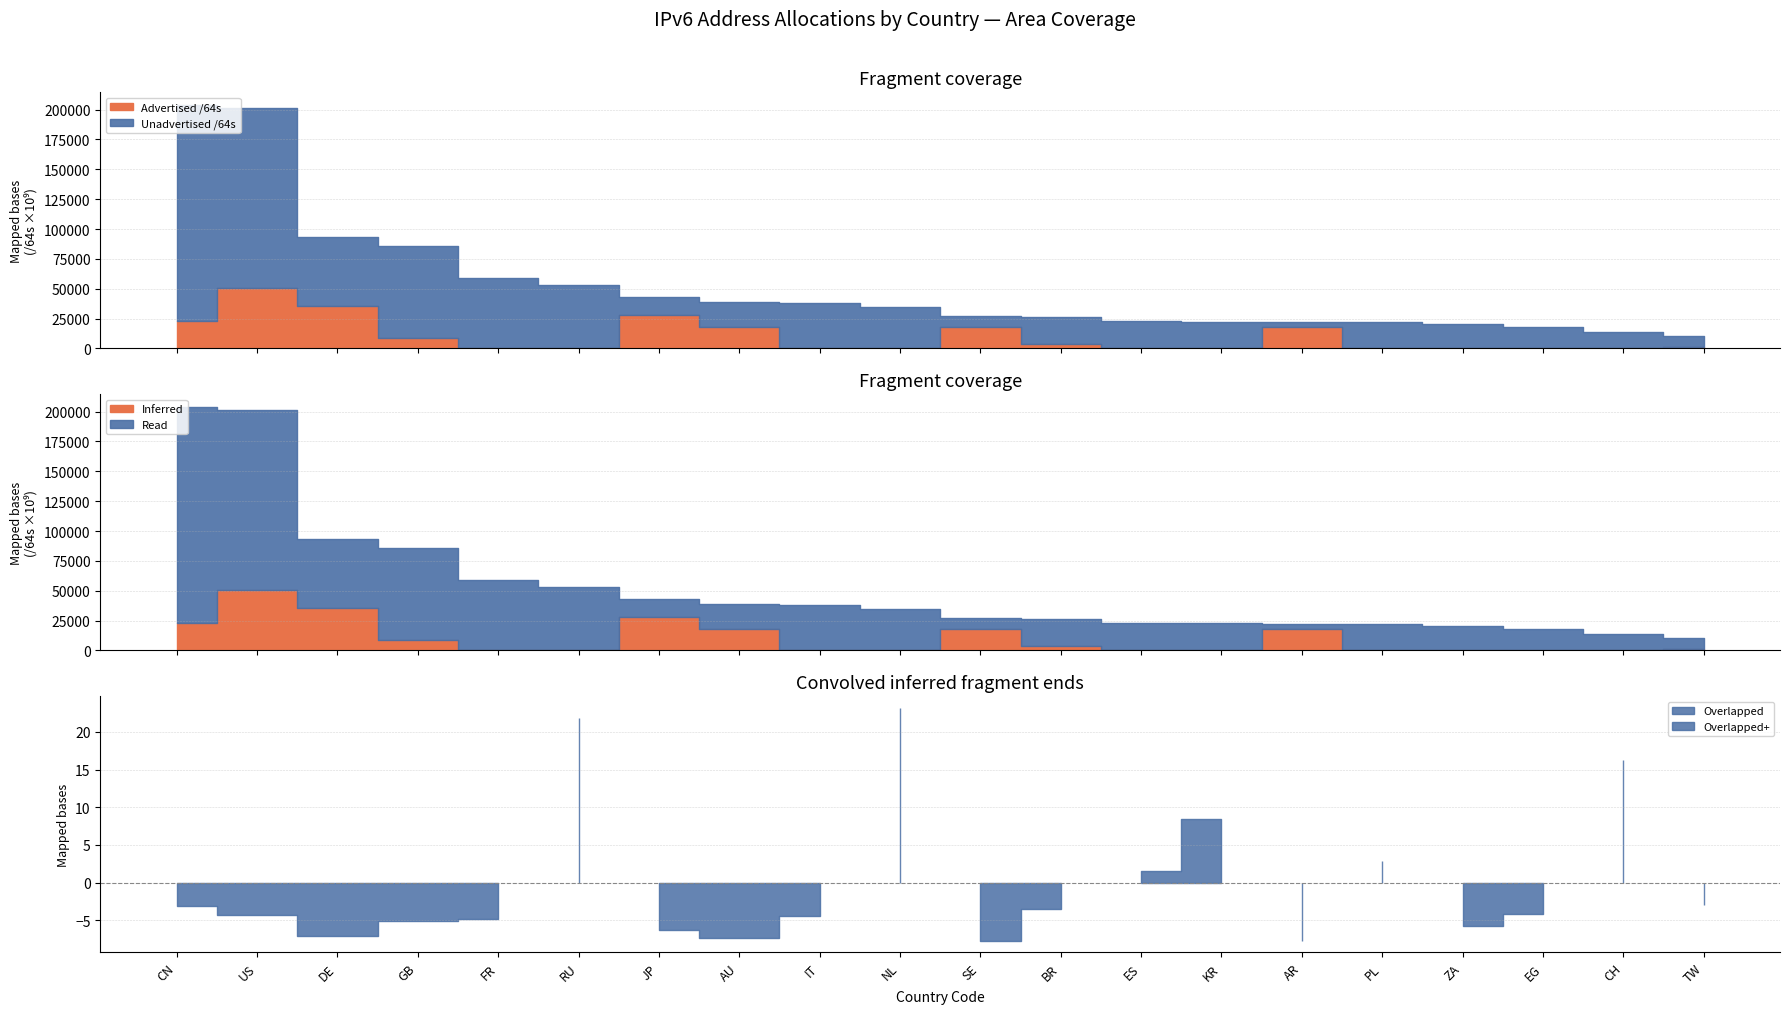

At which label is Allocated /64s closest to 107556720672768?

DE